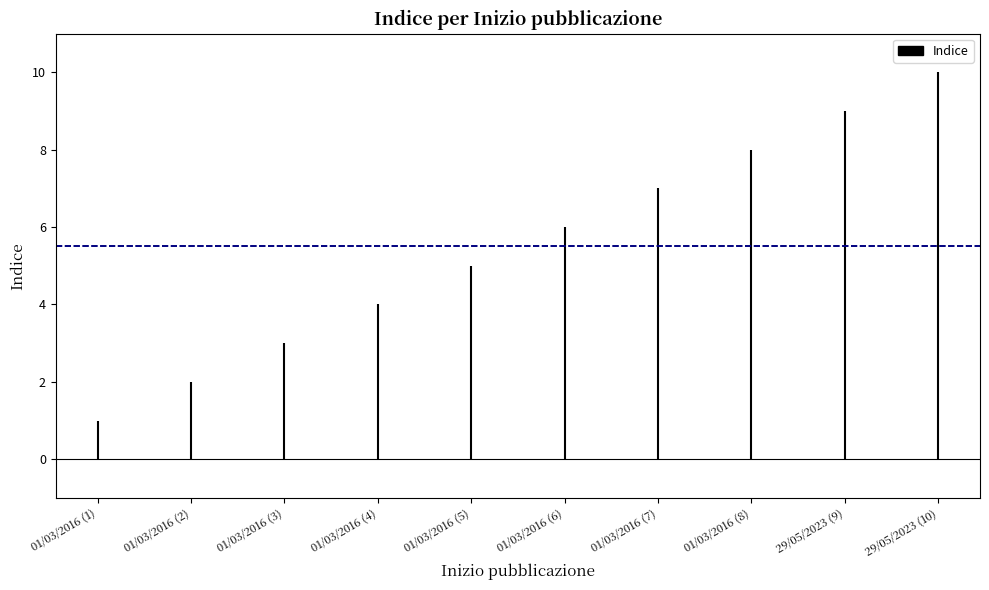

Reading right to left, transcribe all the data shown in this chart.

10	9	8	7	6	5	4	3	2	1